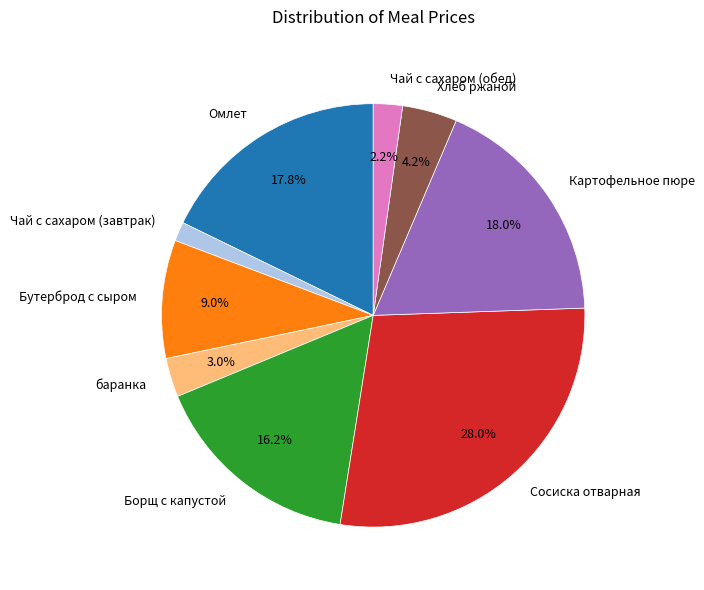

Which slice is the largest?

Сосиска отварная